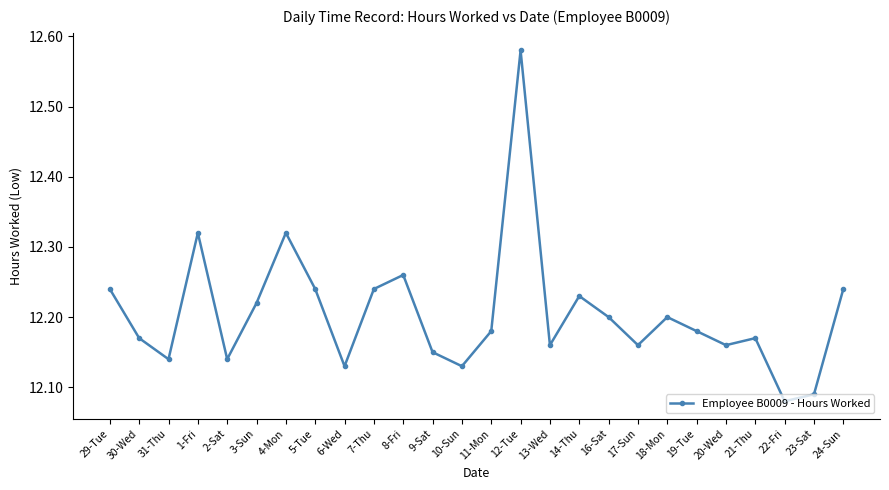

What is the label of the 15th point from the right?

9-Sat